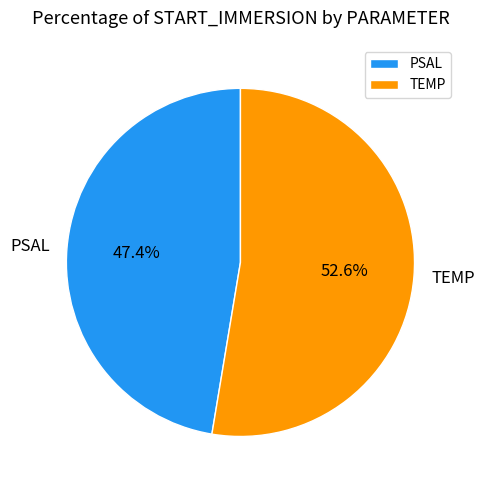

How many segments does this pie chart have?

2